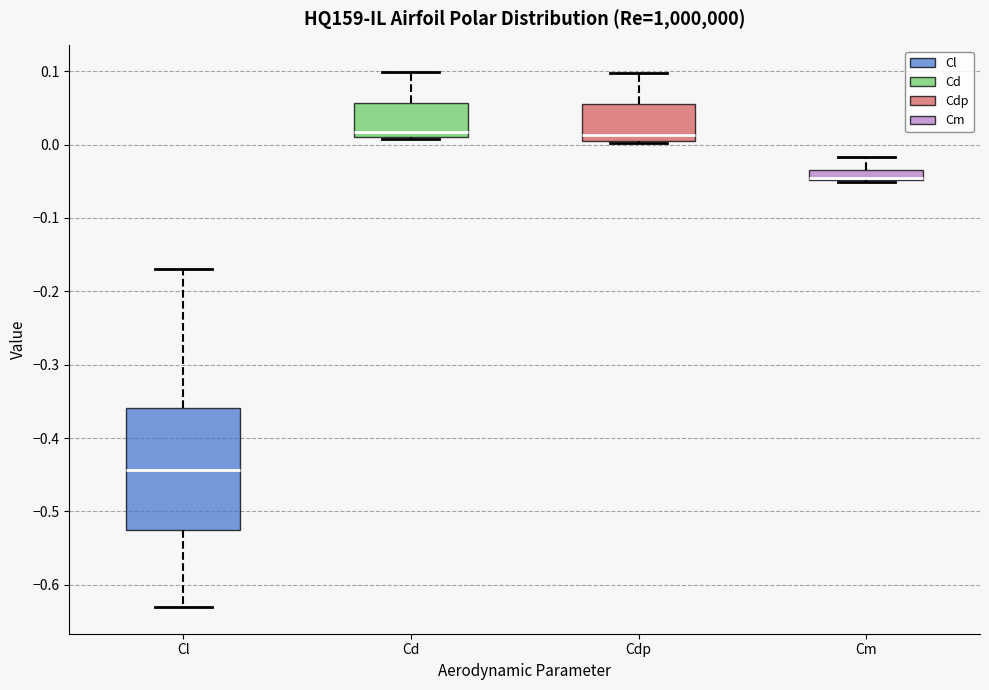

Which box is the tallest, from its lower edge to its upper edge?

Cl